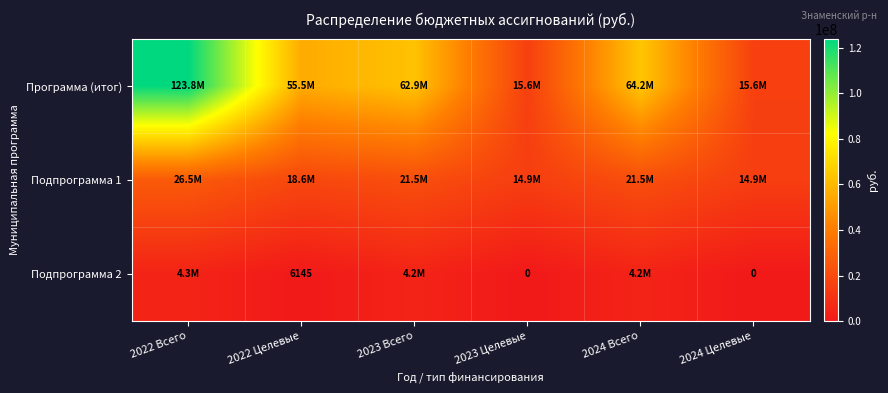

Which series has the largest range (max minus min)?

Программа (итог)